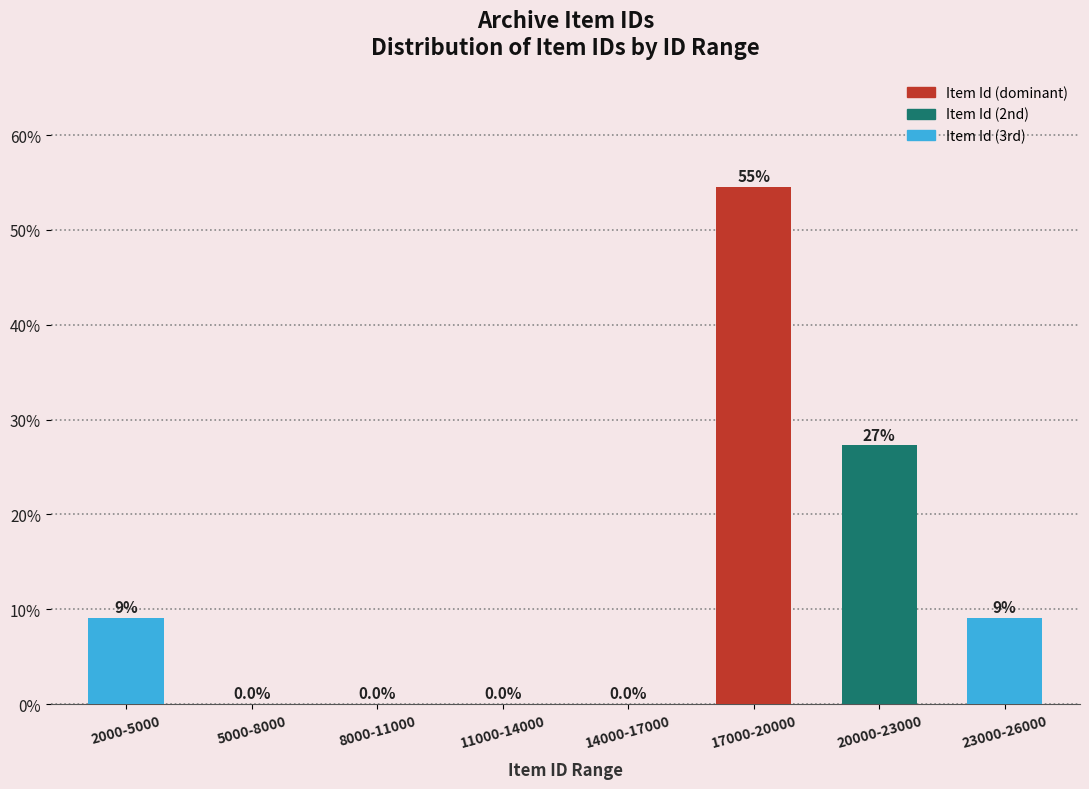

Reading right to left, extract all data points from this chart.

23000-26000=9.1	20000-23000=27.3	17000-20000=54.5	14000-17000=0.0	11000-14000=0.0	8000-11000=0.0	5000-8000=0.0	2000-5000=9.1